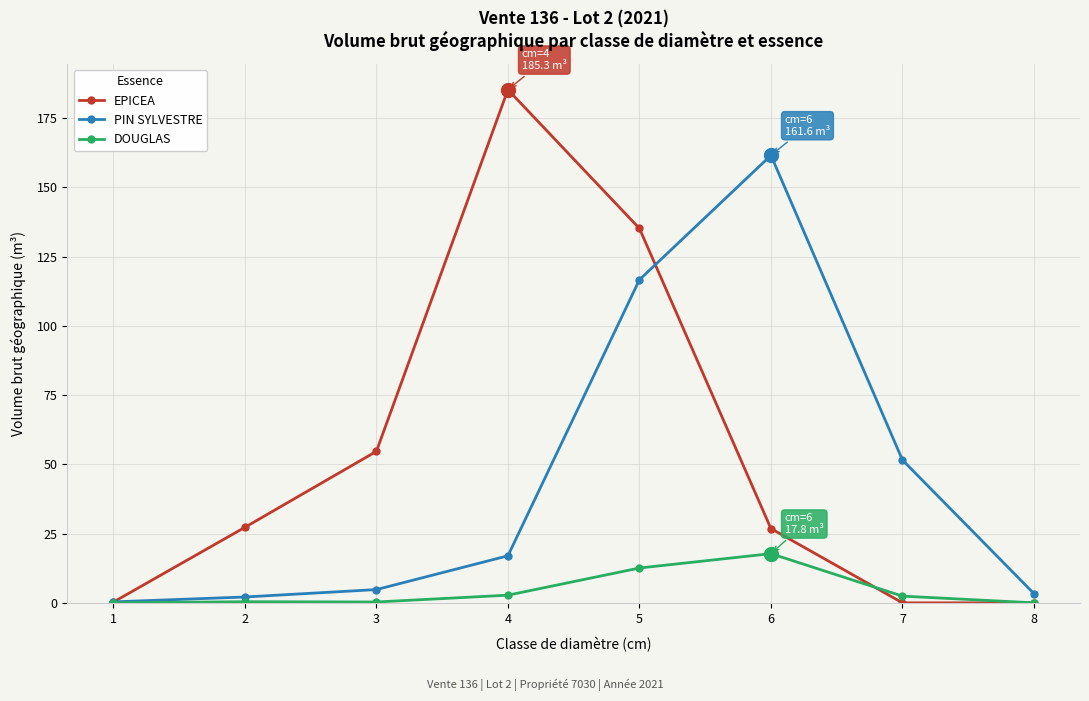

What is the difference between the PIN SYLVESTRE values at 3 and 2?

2.7